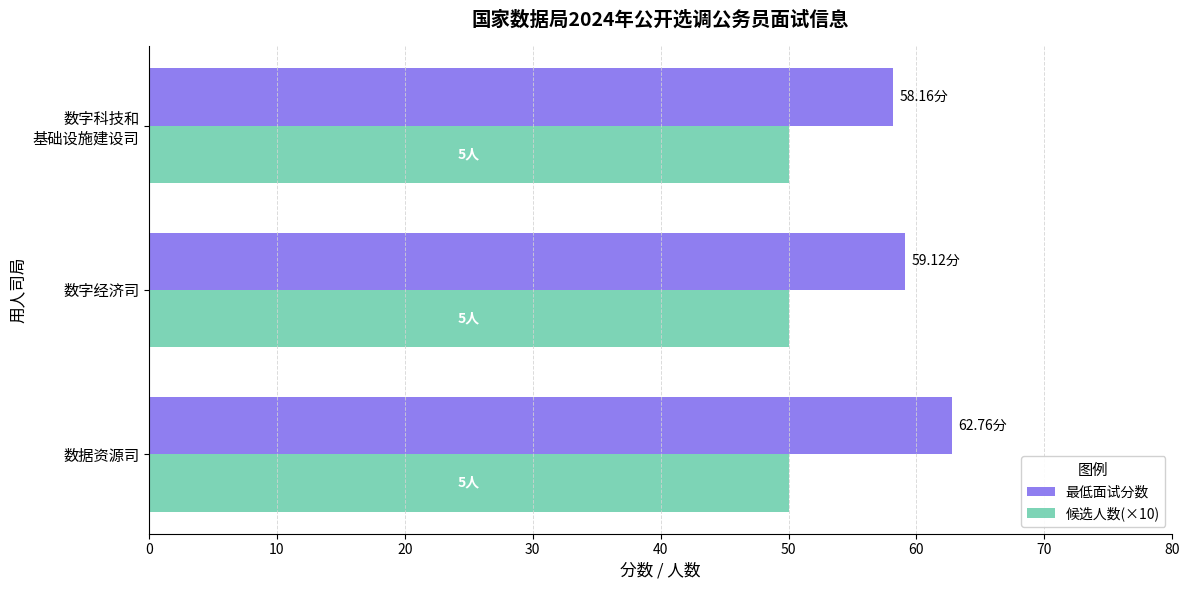

What is the sum of all 最低面试分数 values?

180.0